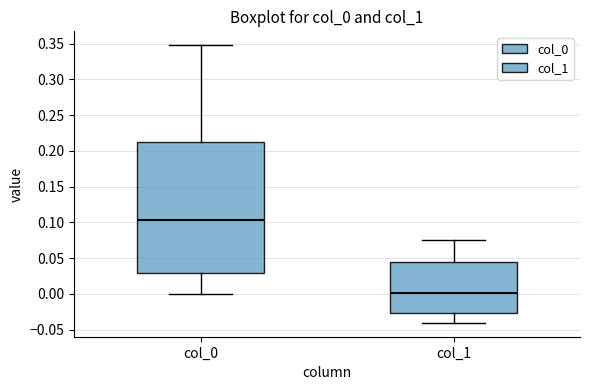

Comparing the boxes themselves (not the whiskers), which one is the tallest?

col_0